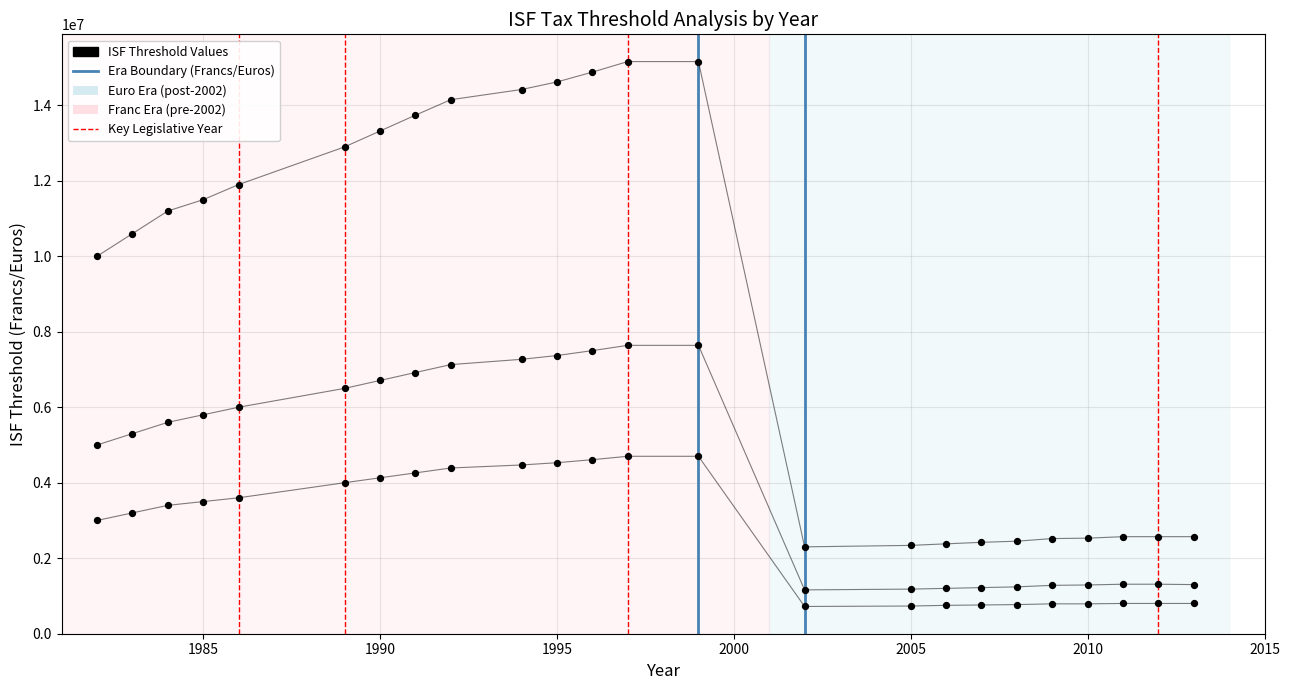

How many points are shown in the scatter plot?

72